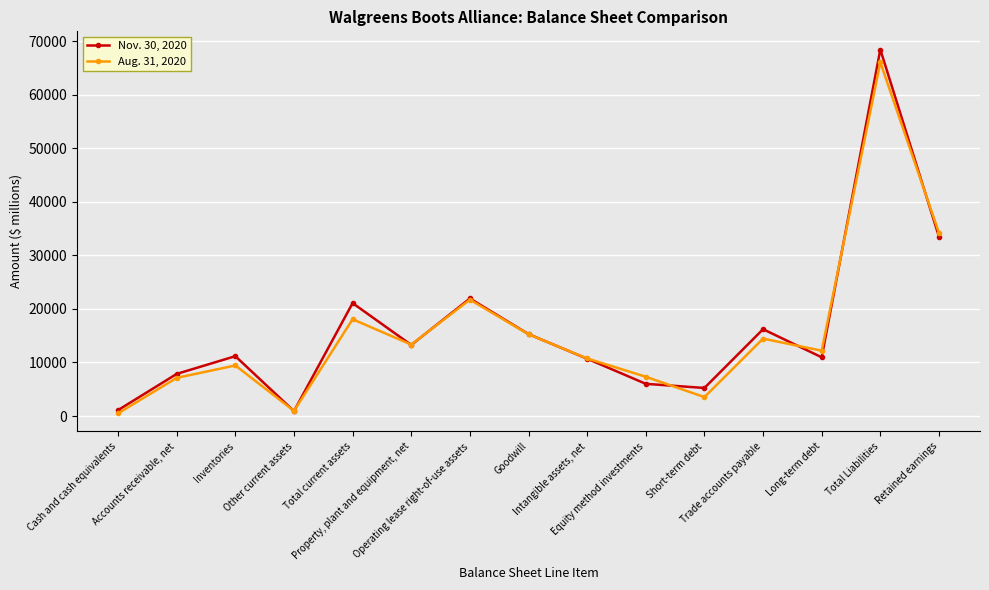

List the series in order of their overall mean, lowest first.

Aug. 31, 2020, Nov. 30, 2020